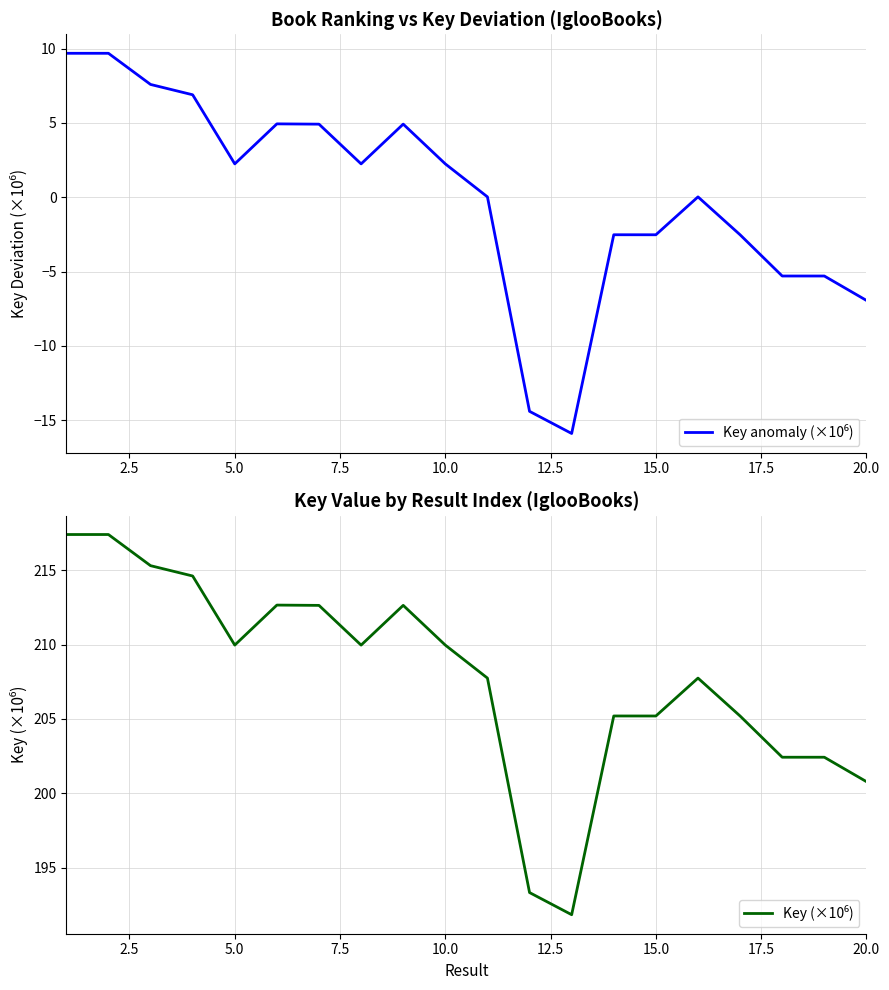

True or false: Key anomaly (×10⁶) and Key (×10⁶) intersect in this chart.

False